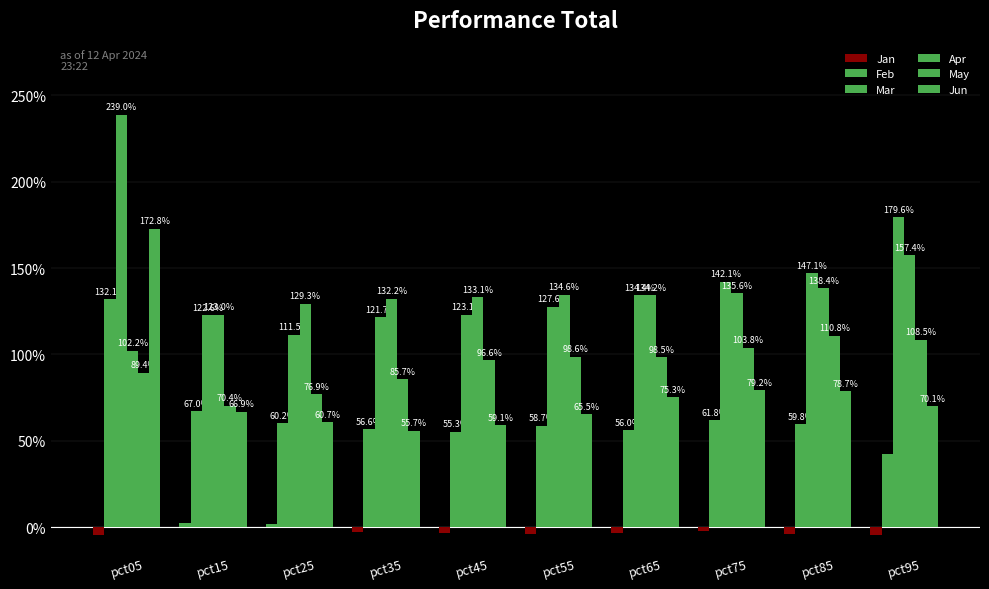

What is the approximate value of Apr at pct35?

1.3